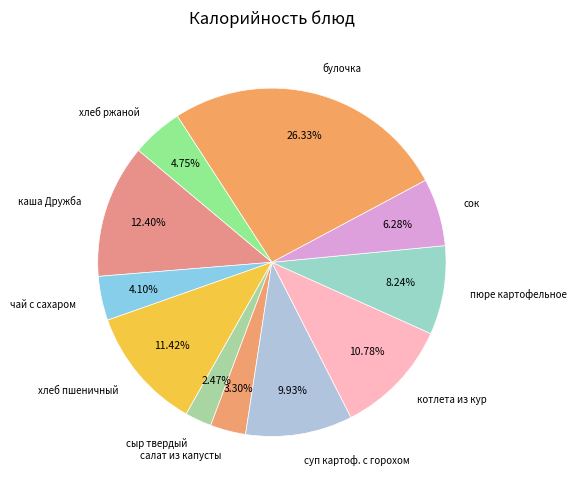

To the nearest percent, what portion does чай с сахаром represent?

4%